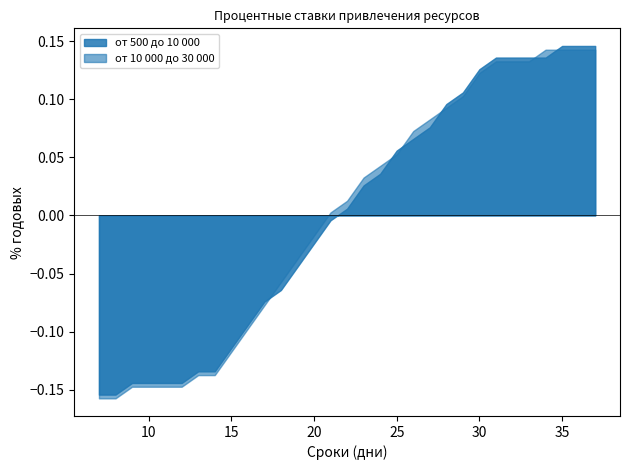

True or false: от 10 000 до 30 000 and от 500 до 10 000 intersect in this chart.

True